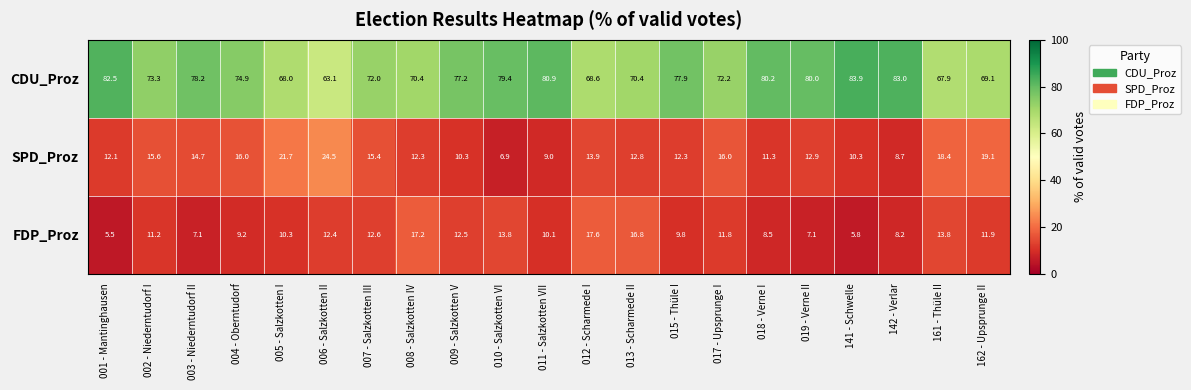

Rank the series at 018 - Verne I from highest to lowest value.

CDU_Proz, SPD_Proz, FDP_Proz